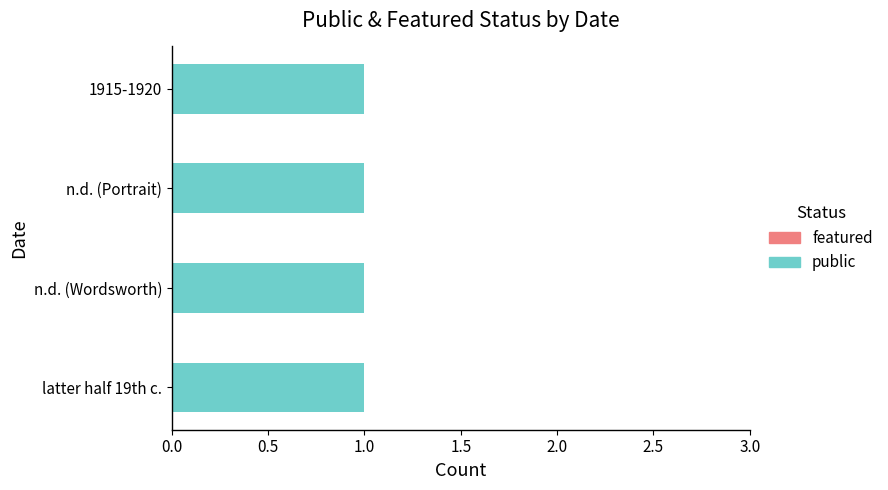

Does the chart contain any negative values?

No